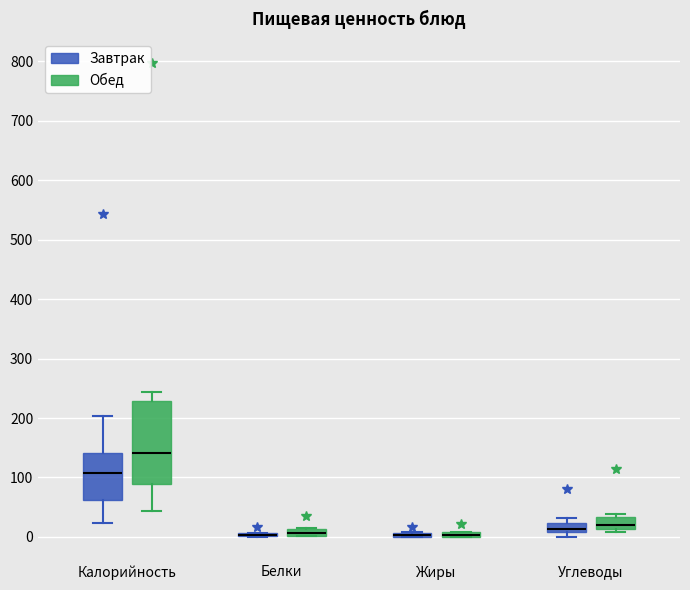

Comparing the boxes themselves (not the whiskers), which one is the tallest?

Калорийность (Обед)